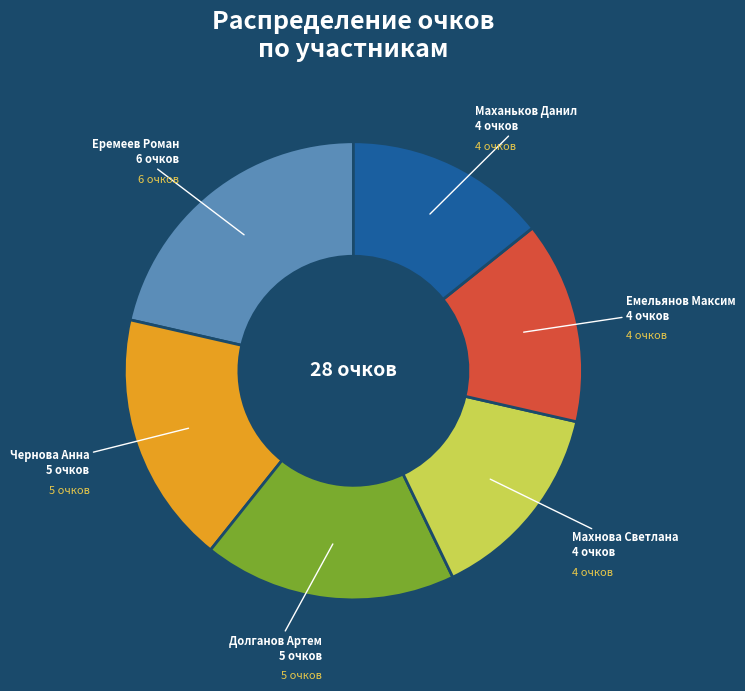

Which category has the biggest portion of the pie?

Еремеев Роман